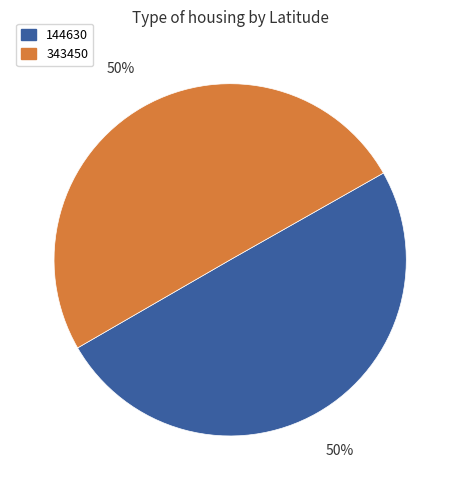

How many slices are in this pie chart?

2